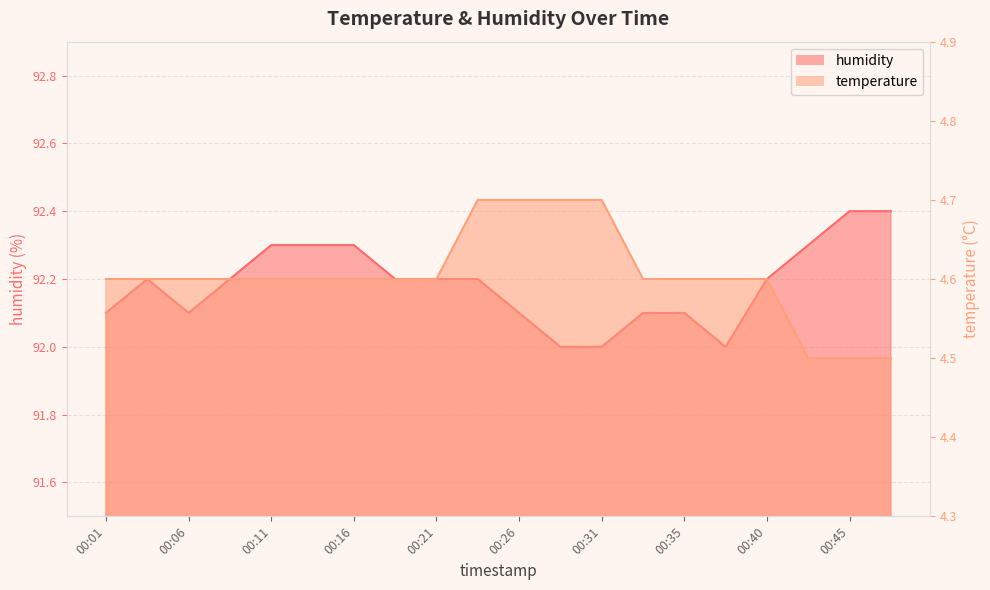

How many temperature values are between 4 and 5?

20